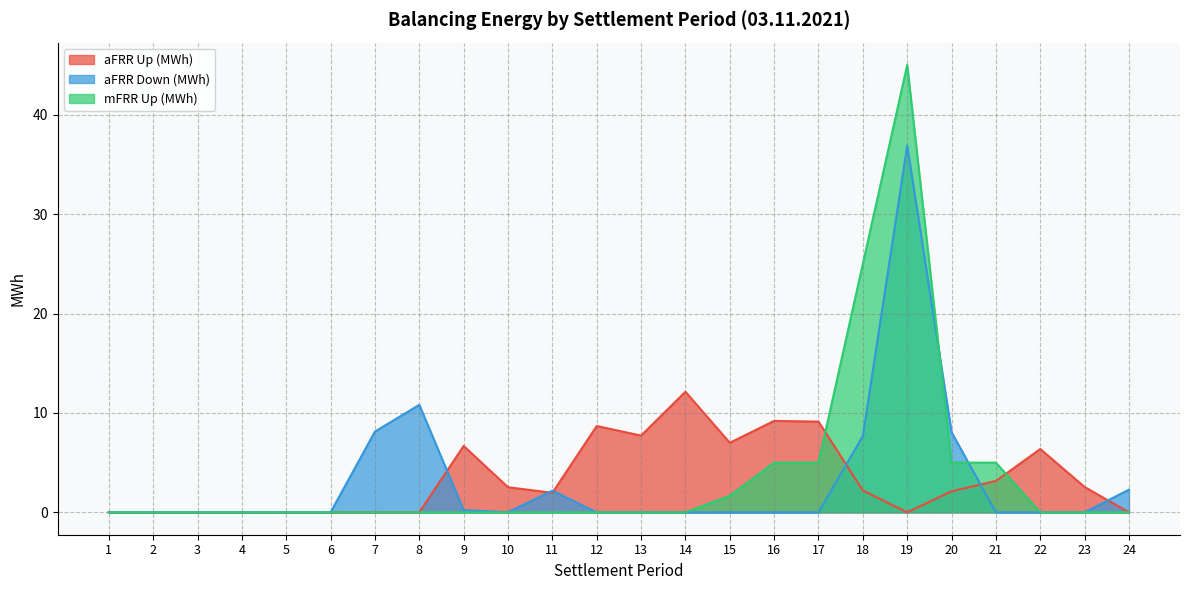

True or false: aFRR Down (MWh) has more than 1 points higher than both neighbors.

True